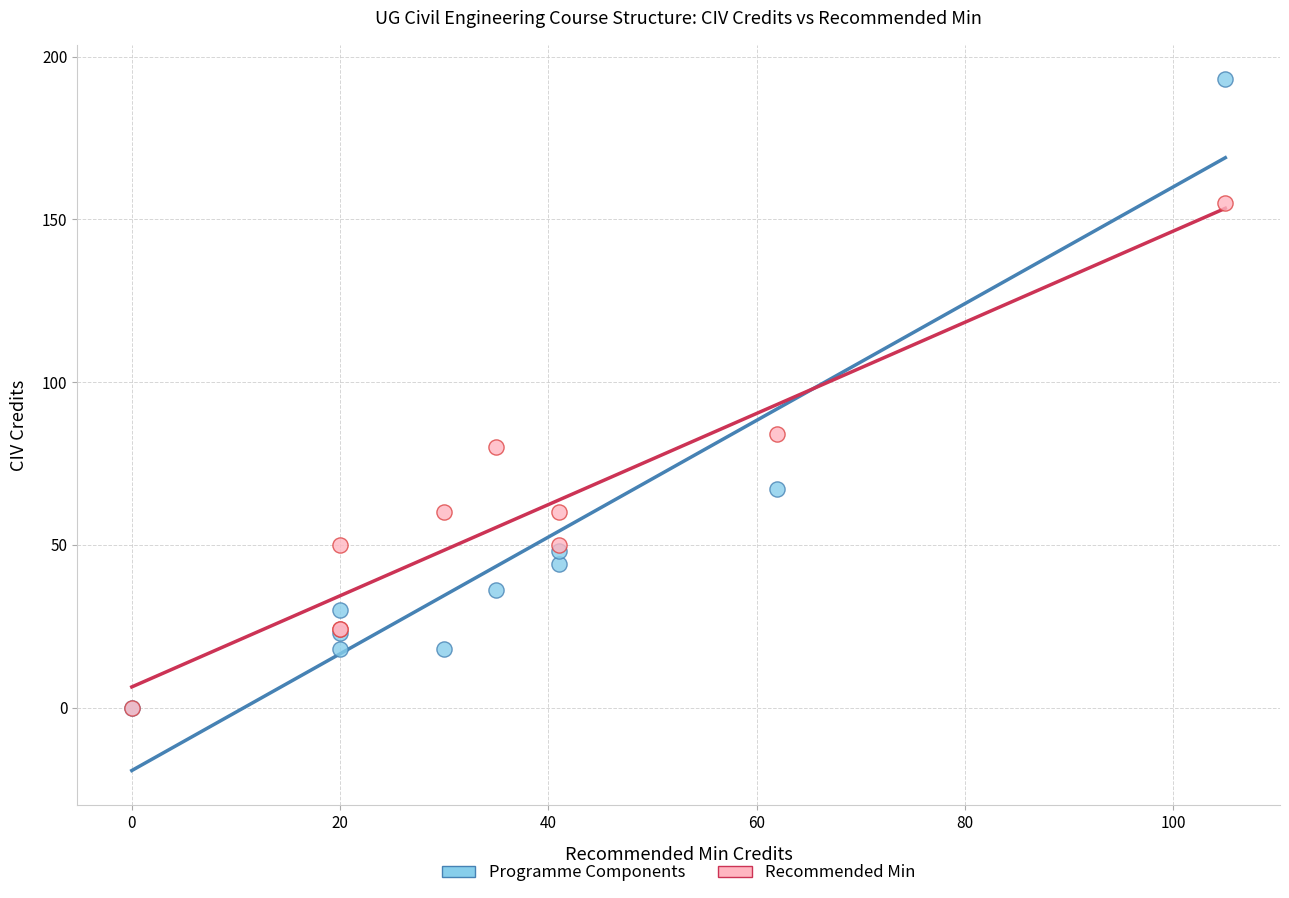

Across all series, what Y value is closest to 96?

84